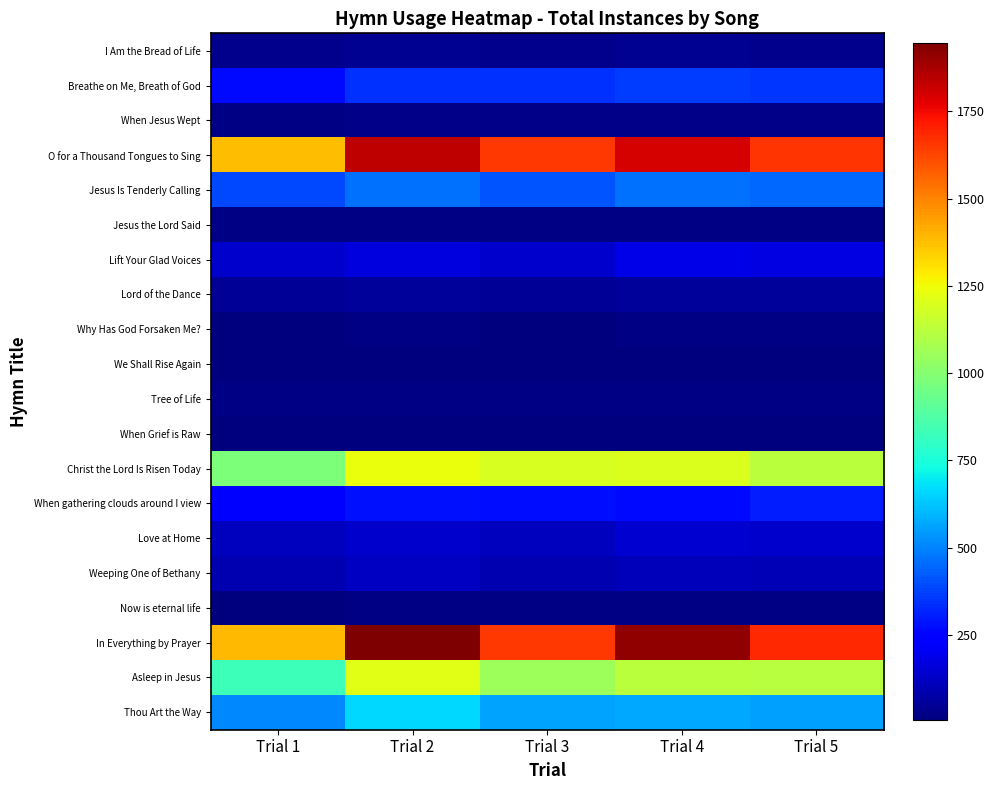

How many distinct data groups are displayed?

20